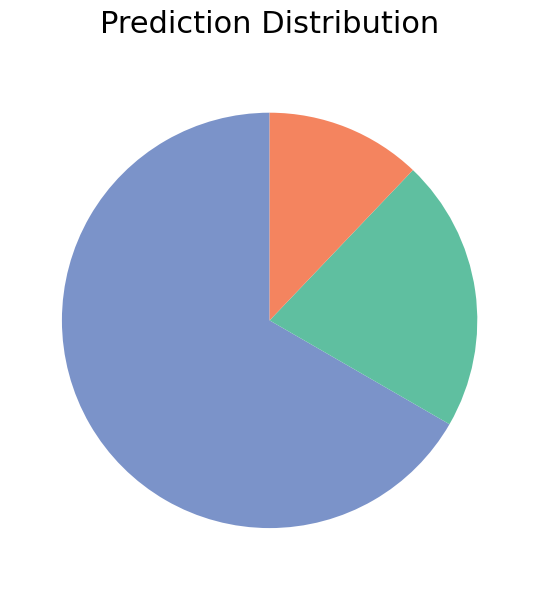

Is there a majority slice in this chart?

Yes